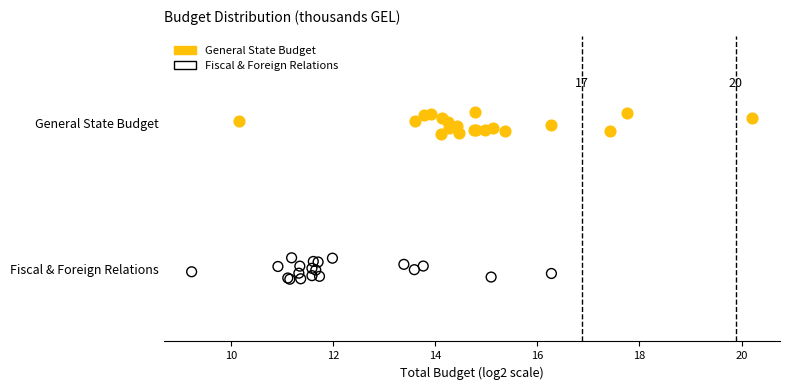

What are all the series names shown in the legend?

General State Budget, Fiscal & Foreign Relations